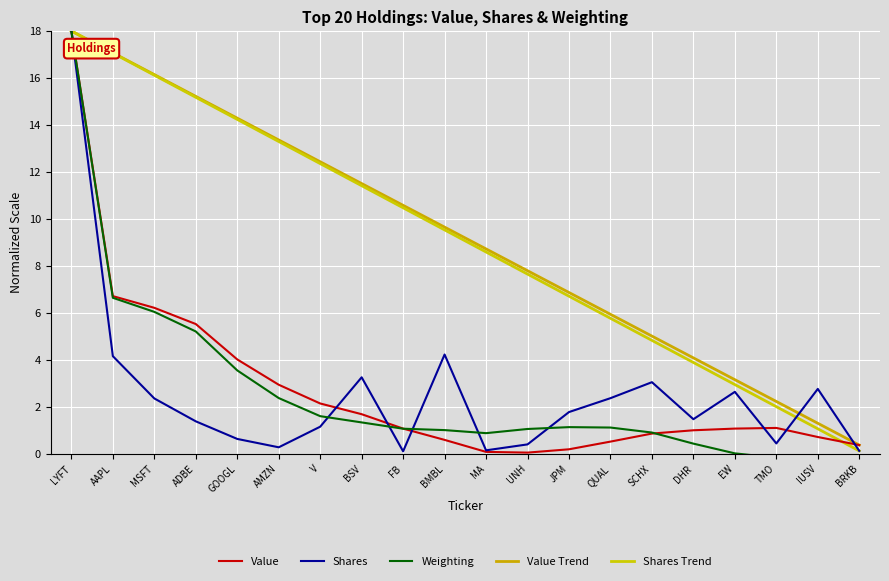

At which label is Value Trend closest to 9?

MA